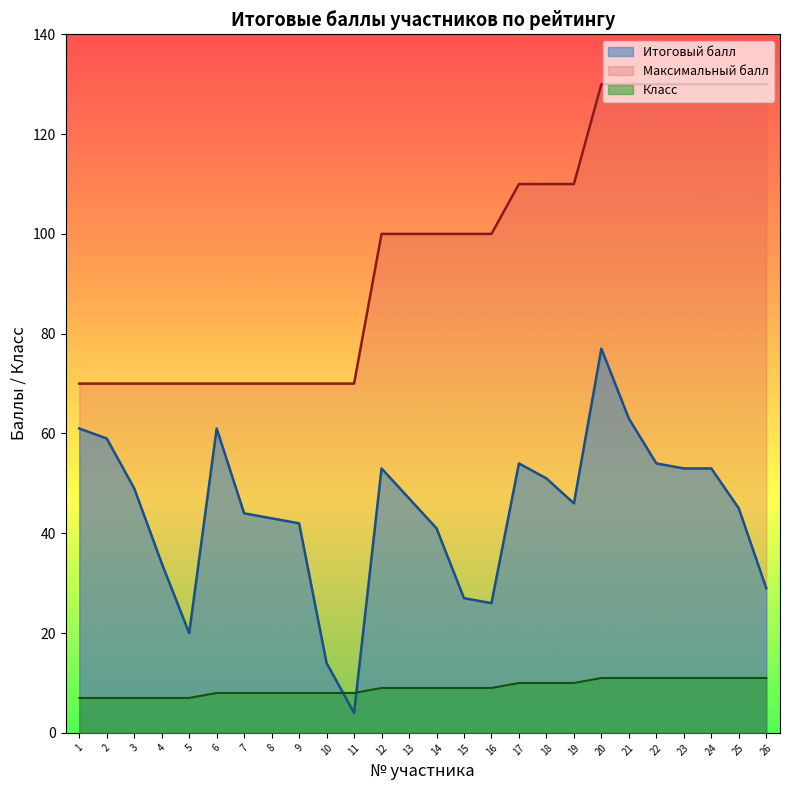

List the labels in order of Максимальный балл value, largest first.

20, 21, 22, 23, 24, 25, 26, 17, 18, 19, 12, 13, 14, 15, 16, 1, 2, 3, 4, 5, 6, 7, 8, 9, 10, 11